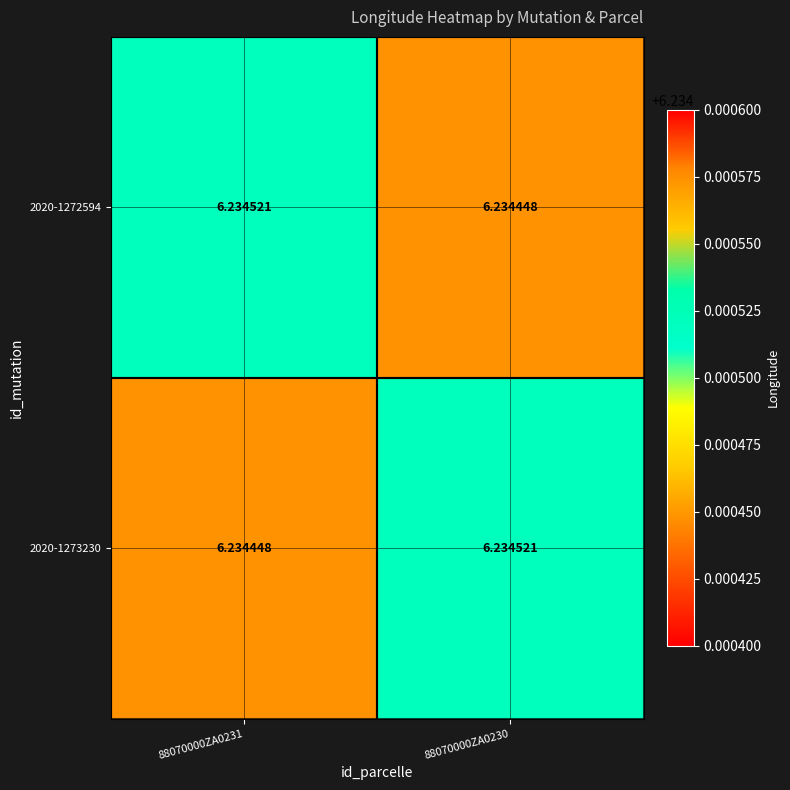

Is the value of 2020-1272594 at 88070000ZA0231 greater than the value of 2020-1273230 at 88070000ZA0231?

Yes